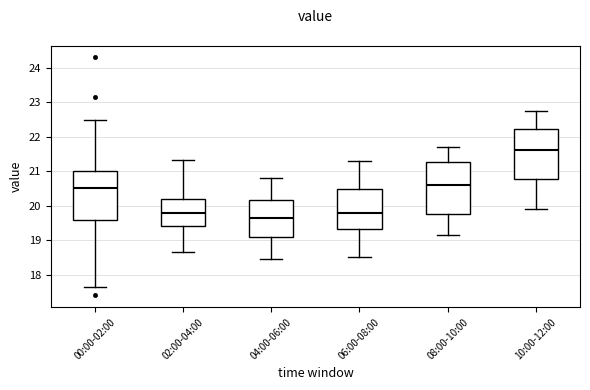

Where is the upper edge of the box for 06:00-08:00 on the y-axis? The values are not printed on the chart, so give them approximately, as read against the axis.

20.5